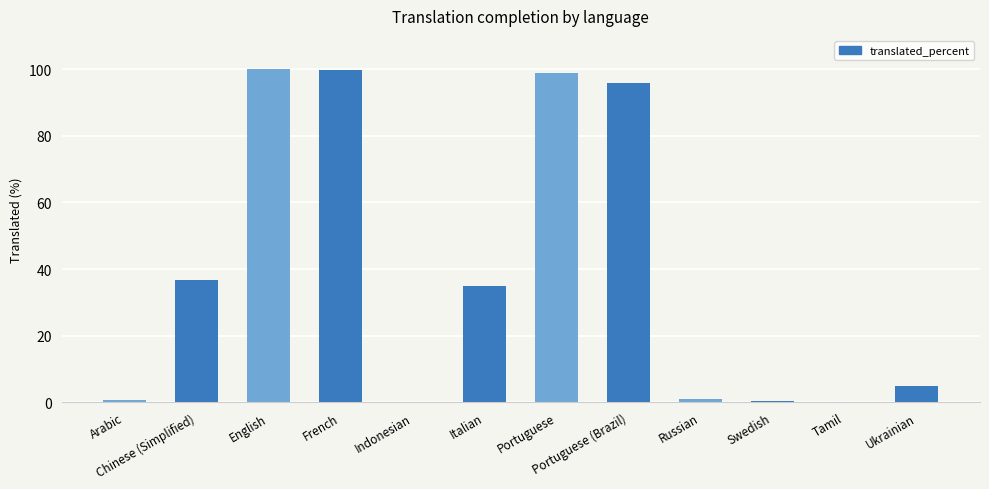

At which label is the value closest to 50?

Chinese (Simplified)